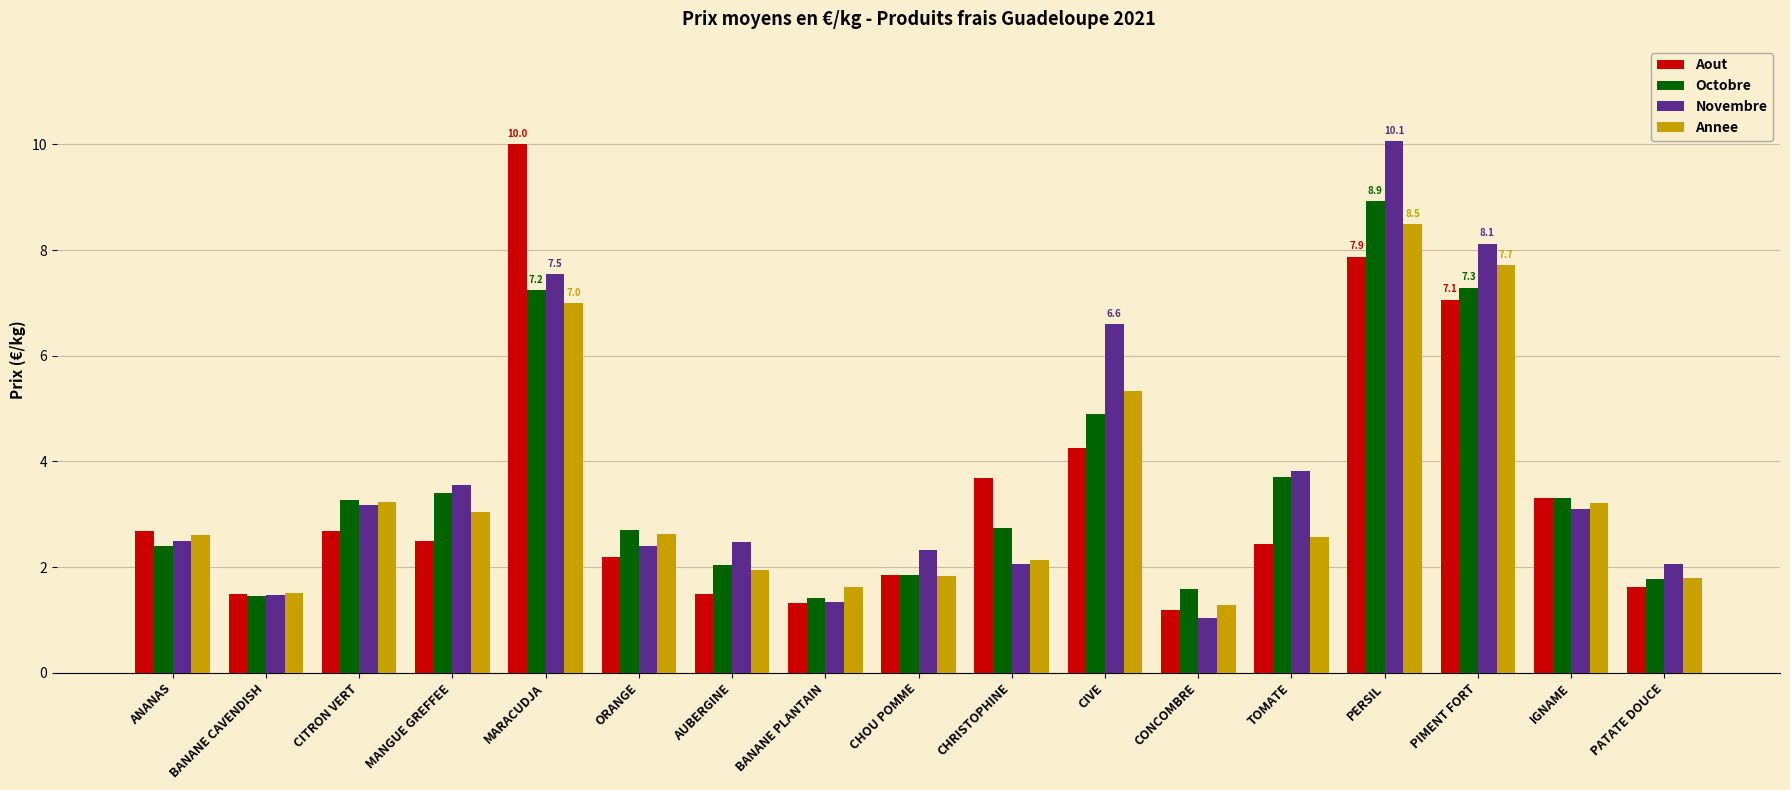

The Novembre series shows 2.5 at ANANAS. True or false?

True